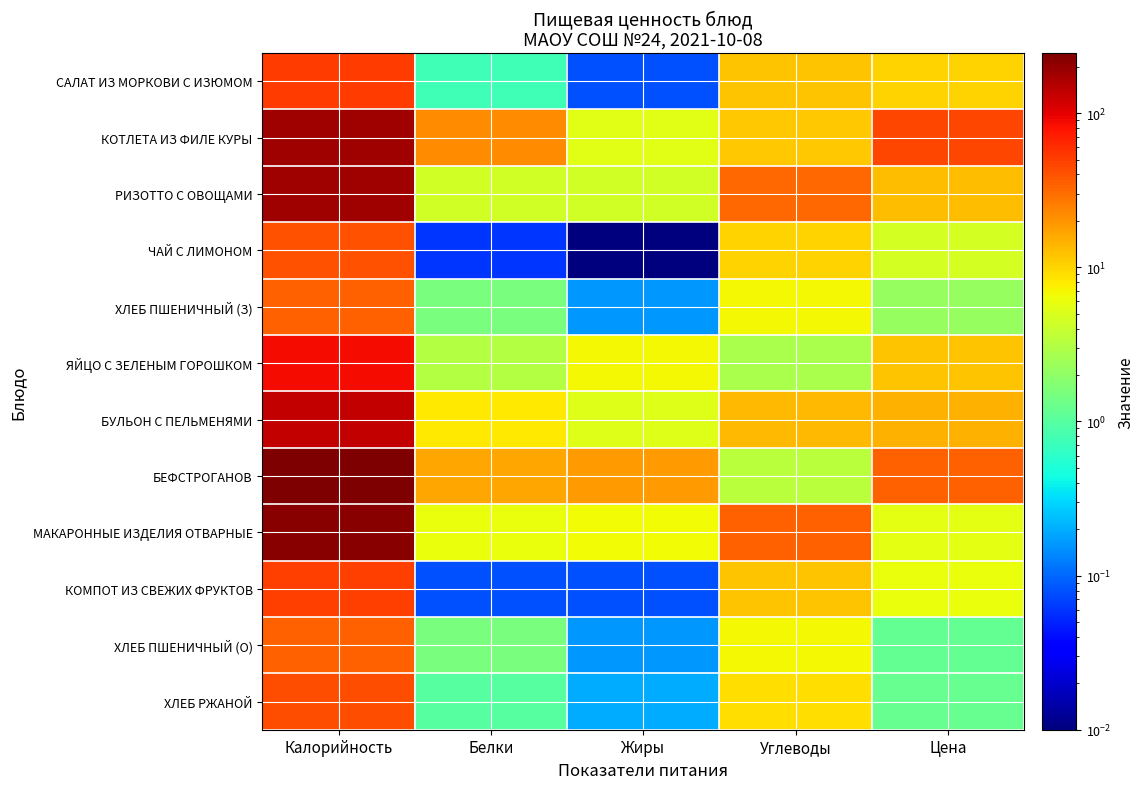

At Белки, list the series in order from smallest to largest.

ЧАЙ С ЛИМОНОМ, КОМПОТ ИЗ СВЕЖИХ ФРУКТОВ, САЛАТ ИЗ МОРКОВИ С ИЗЮМОМ, ХЛЕБ РЖАНОЙ, ХЛЕБ ПШЕНИЧНЫЙ (З), ХЛЕБ ПШЕНИЧНЫЙ (О), ЯЙЦО С ЗЕЛЕНЫМ ГОРОШКОМ, РИЗОТТО С ОВОЩАМИ, МАКАРОННЫЕ ИЗДЕЛИЯ ОТВАРНЫЕ, БУЛЬОН С ПЕЛЬМЕНЯМИ, БЕФСТРОГАНОВ, КОТЛЕТА ИЗ ФИЛЕ КУРЫ